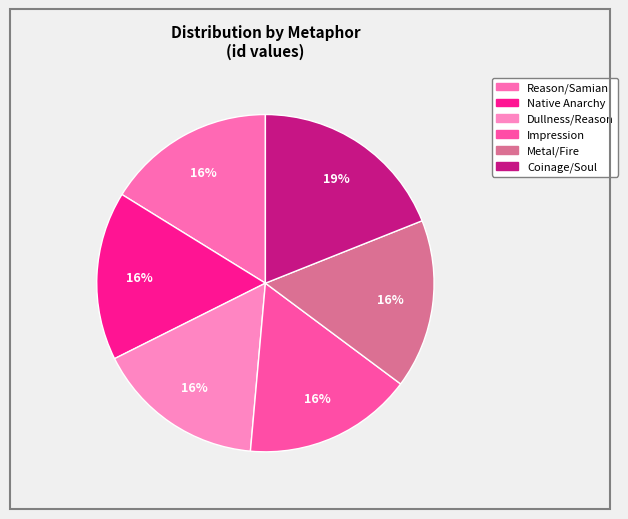

Which category has the smallest portion of the pie?

Reason/Samian